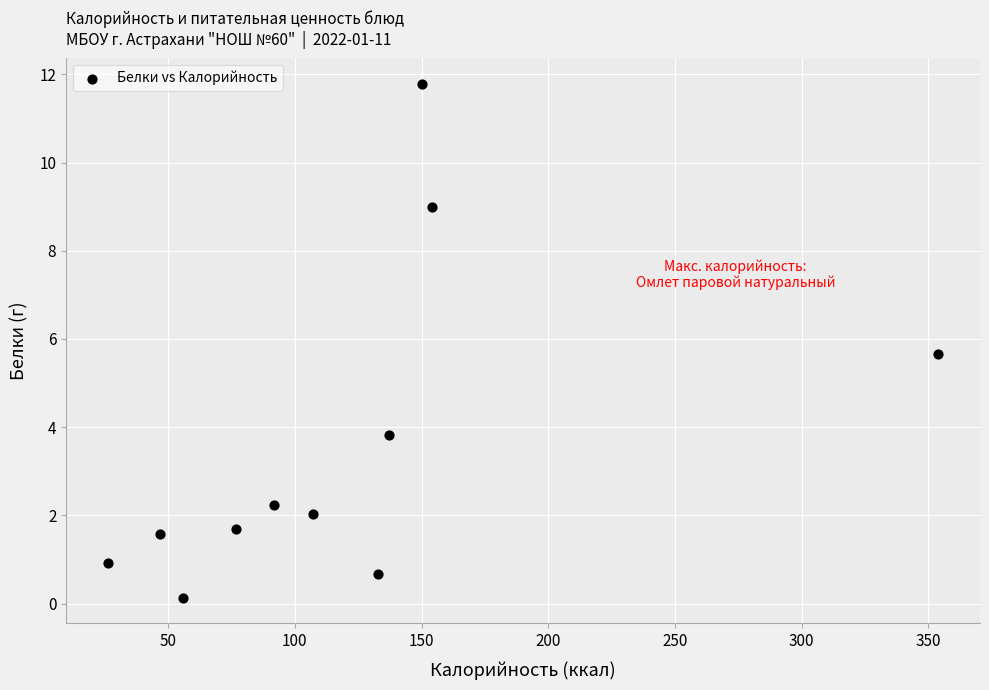

What is the average X value?

121.1